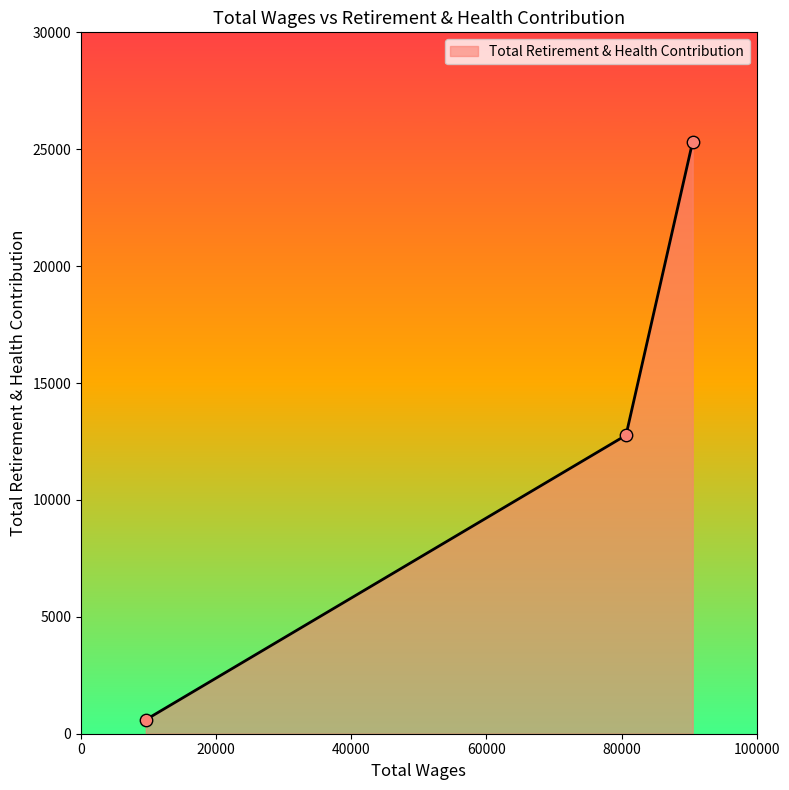

What is the difference between the maximum and minimum values?

24730